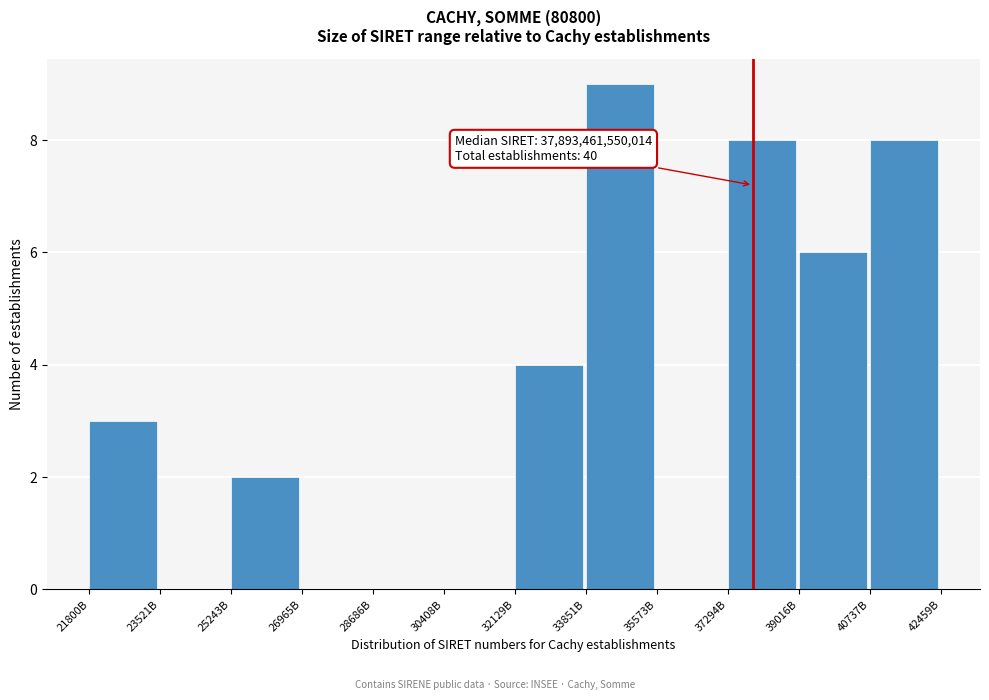

Reading left to right, extract all data points from this chart.

21800B=3	23521B=0	25243B=2	26965B=0	28686B=0	30408B=0	32129B=4	33851B=9	35573B=0	37294B=8	39016B=6	40737B=8